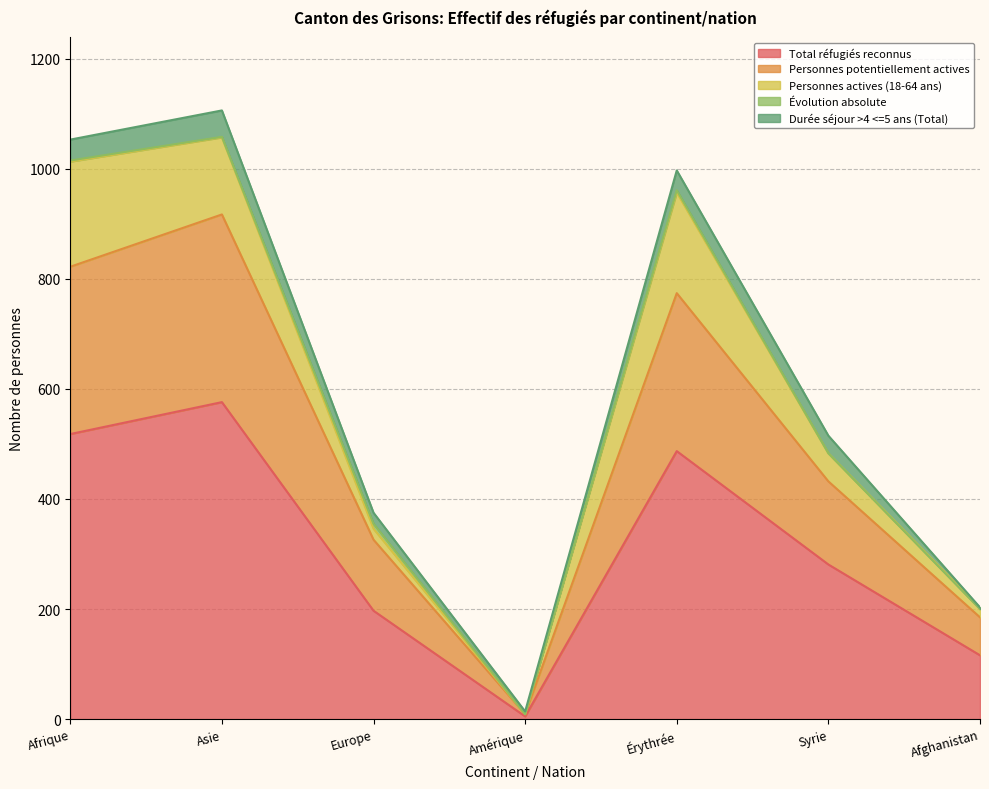

Is it true that Personnes potentiellement actives equals 4 at Amérique?

True